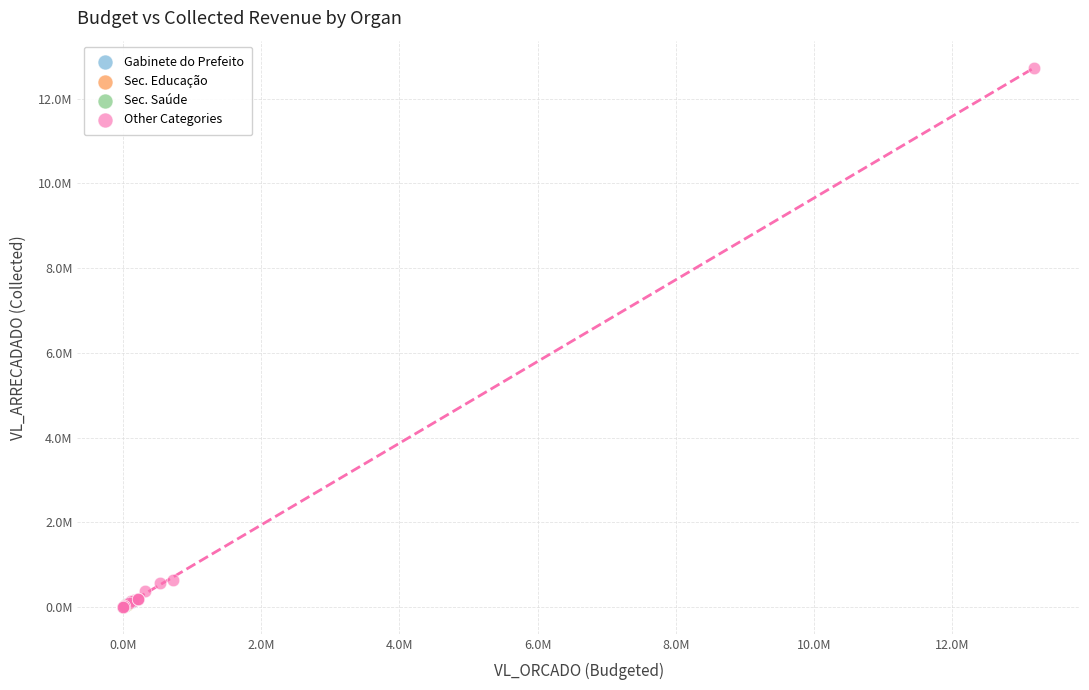

What are all the series names shown in the legend?

Gabinete do Prefeito, Sec. Educação, Sec. Saúde, Other Categories